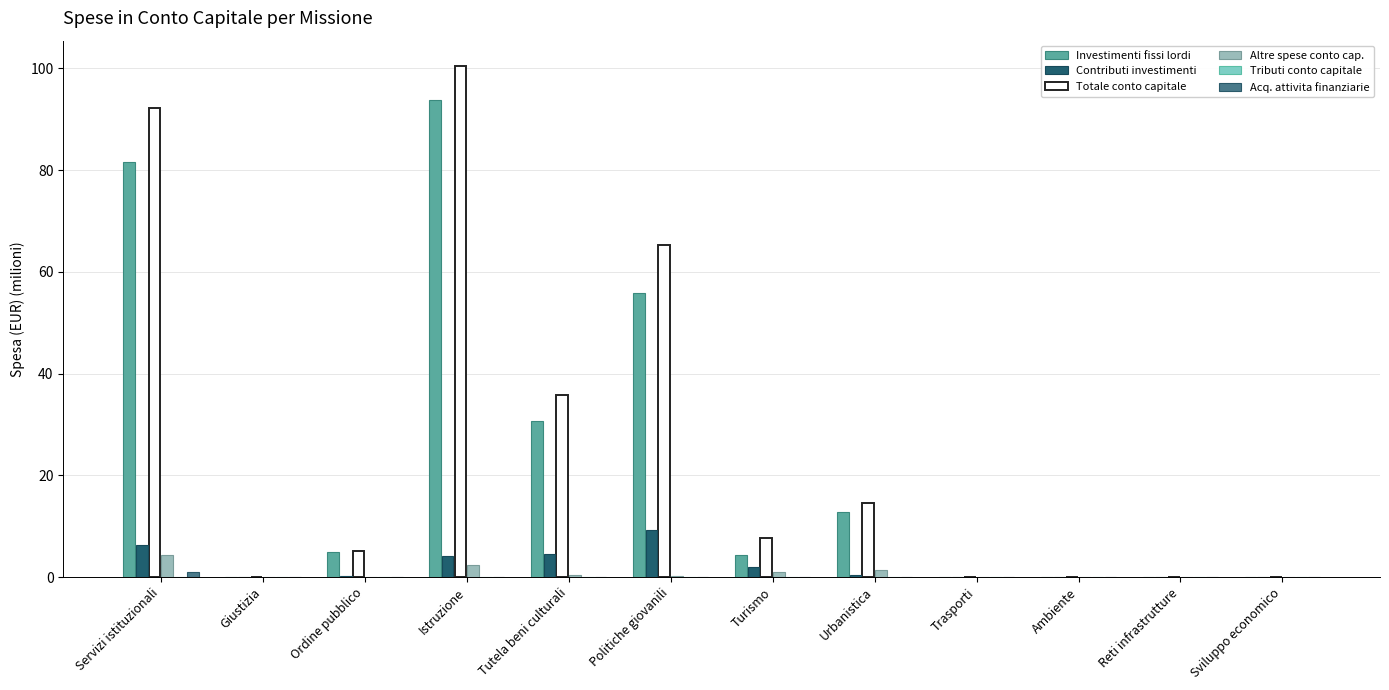

Does the chart contain stacked bars?

No